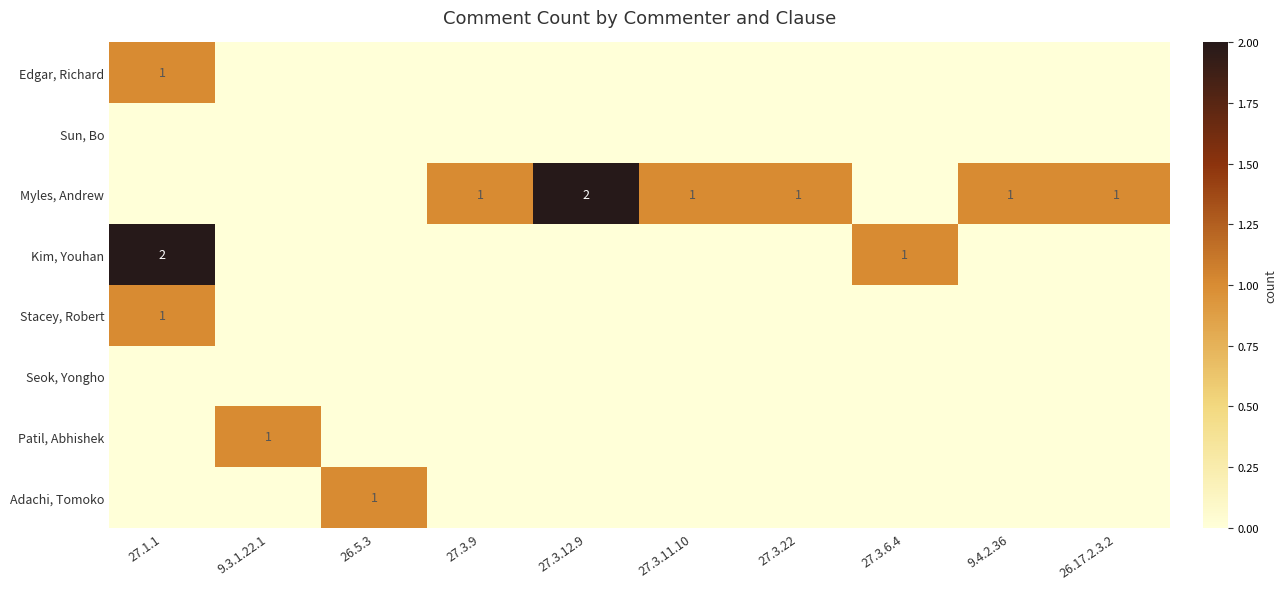

What is the sum of the Myles, Andrew values at 9.4.2.36 and 27.3.12.9?

3